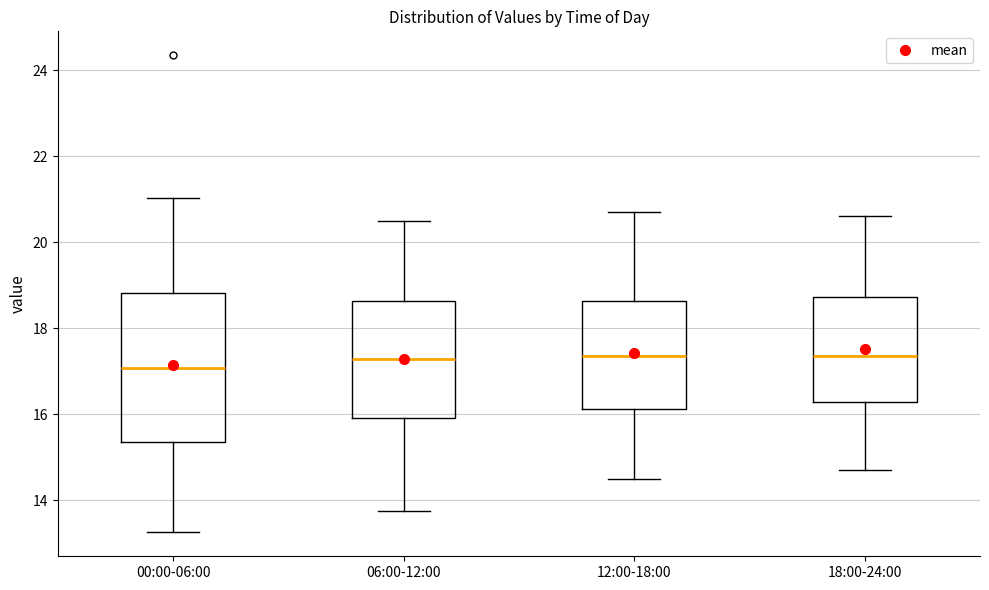

Reading left to right, transcribe this box plot: for each box, give where its median line is, the range the box spans, and where its two whiskers end, as read against the y-axis. The values are not printed on the chart, so give them approximately, as read against the axis.

00:00-06:00: median 17.0, box 15.4 to 18.8, whiskers 13.2 to 21.0
06:00-12:00: median 17.2, box 16.0 to 18.6, whiskers 13.8 to 20.6
12:00-18:00: median 17.4, box 16.2 to 18.6, whiskers 14.6 to 20.8
18:00-24:00: median 17.4, box 16.2 to 18.8, whiskers 14.8 to 20.6